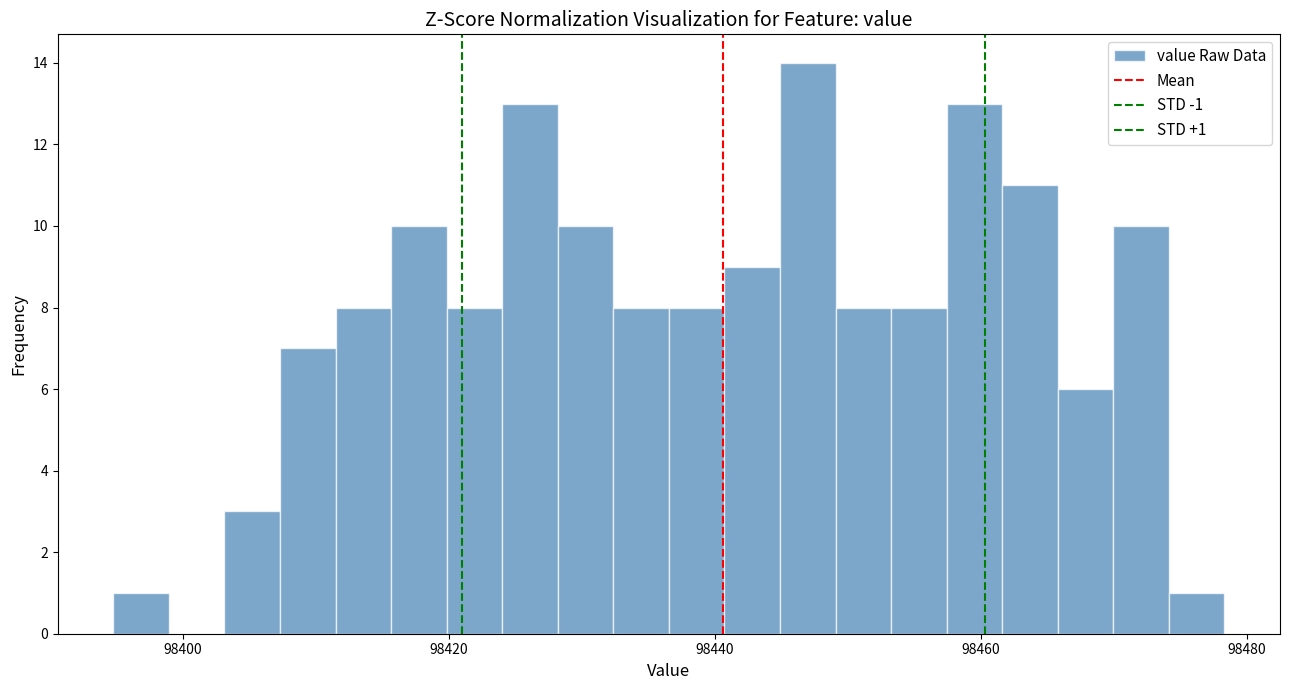

Read against the x-axis, roughly where is the centre of the tallest bar?

98446